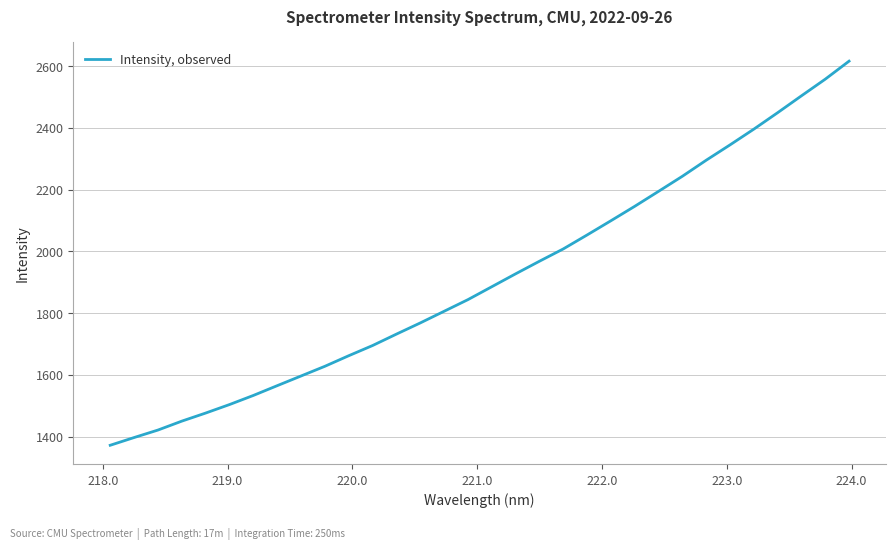

What is the minimum value shown in the chart?

1372.3